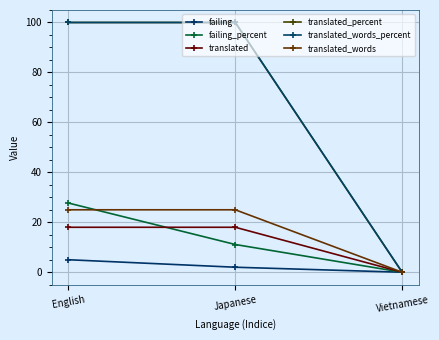

Reading right to left, what are all the values shown in this chart?

failing: Vietnamese=0.0	Japanese=2.0	English=5.0
failing_percent: Vietnamese=0.0	Japanese=11.1	English=27.7
translated: Vietnamese=0.0	Japanese=18.0	English=18.0
translated_percent: Vietnamese=0.0	Japanese=100.0	English=100.0
translated_words_percent: Vietnamese=0.0	Japanese=100.0	English=100.0
translated_words: Vietnamese=0.0	Japanese=25.0	English=25.0